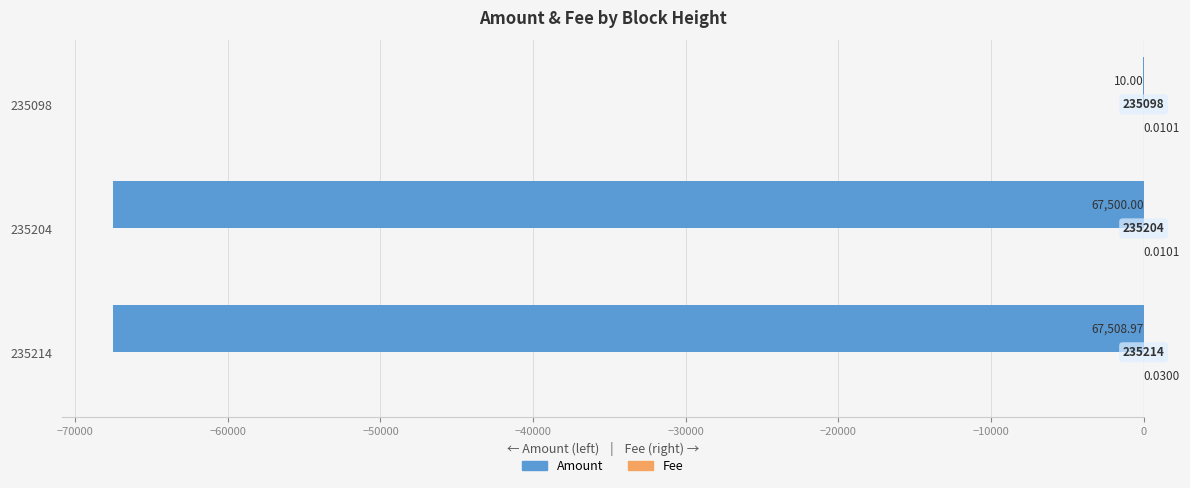

What is the difference between the second highest and minimum values in the Amount series?

9.0